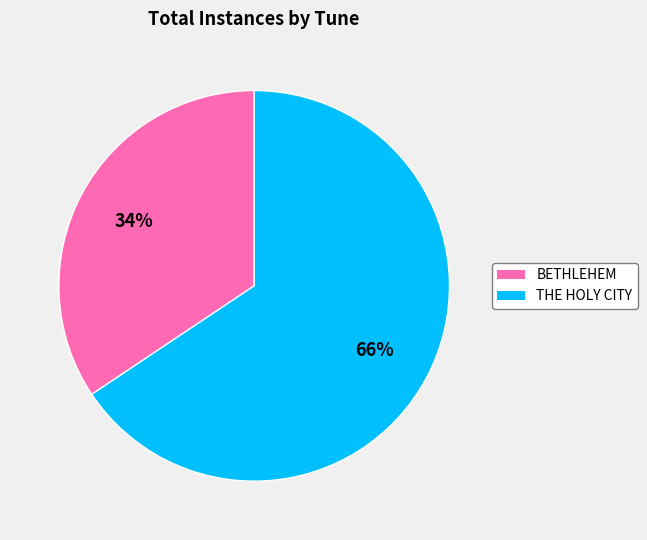

What is the ratio of the value at THE HOLY CITY to the value at BETHLEHEM?

1.9